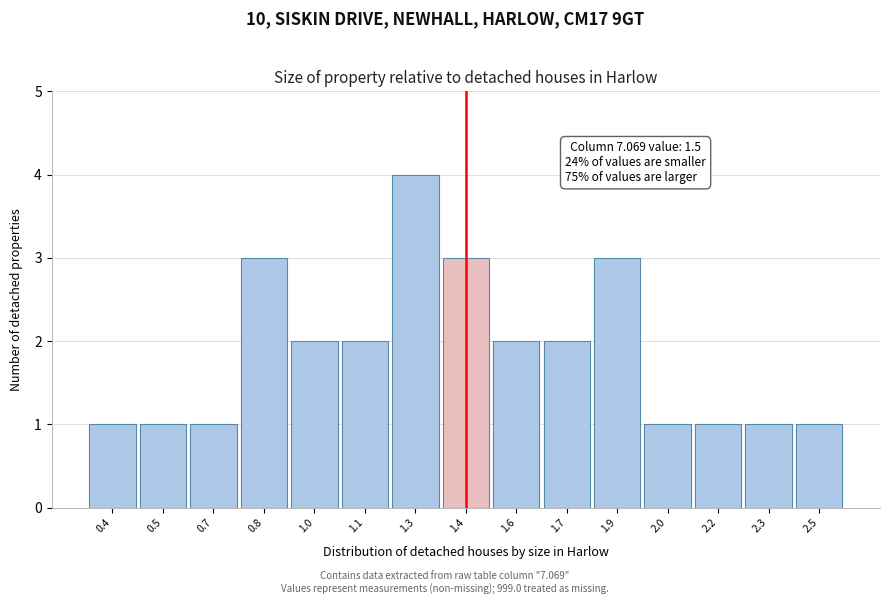

Reading left to right, transcribe all the data shown in this chart.

0.4=1	0.5=1	0.7=1	0.8=3	1.0=2	1.1=2	1.3=4	1.4=3	1.6=2	1.7=2	1.9=3	2.0=1	2.2=1	2.3=1	2.5=1